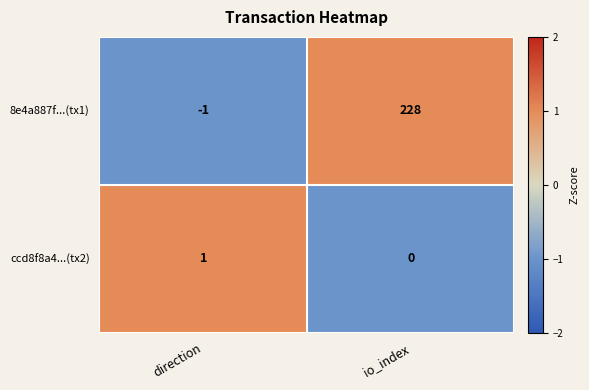

At which category is the sum across all series the highest?

io_index